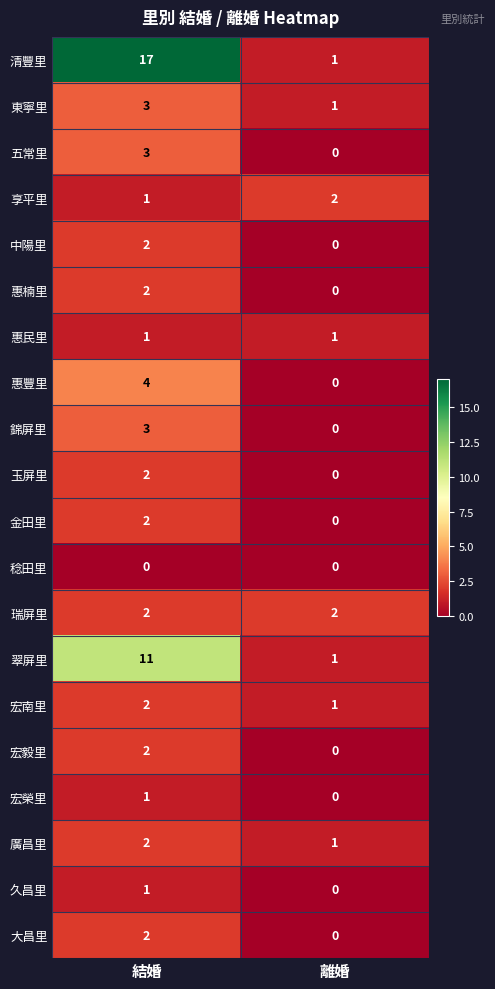

The 久昌里 series shows 1 at 離婚. True or false?

False